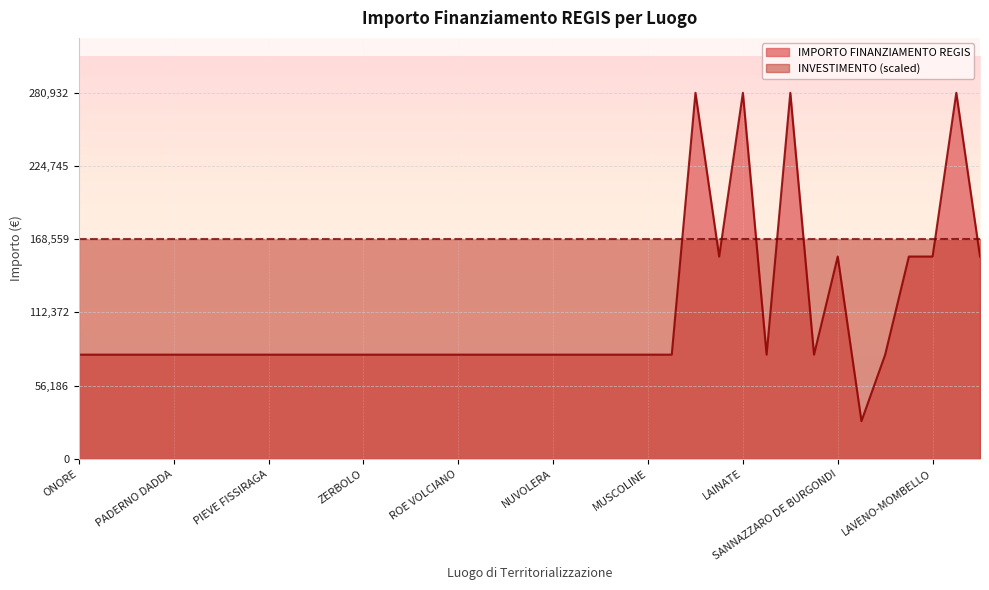

Which has a higher value, DESIO or ENDINE GAIANO?

DESIO